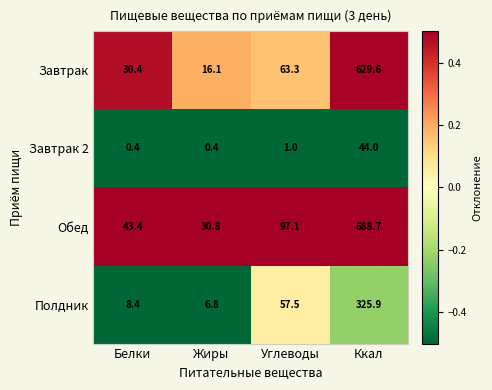

At which label is Завтрак closest to 322?

Углеводы